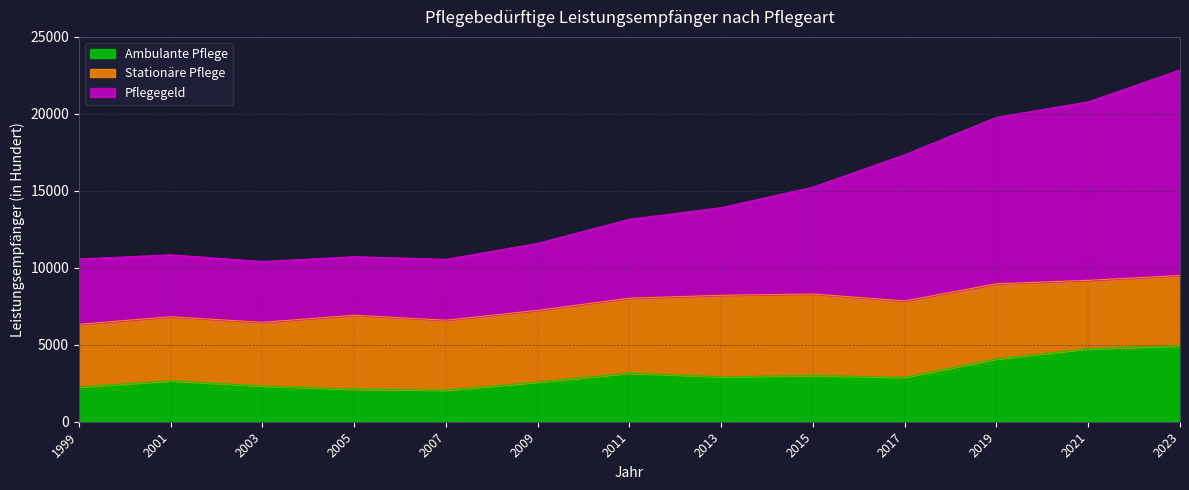

What is the average value of the Ambulante Pflege series?

3052